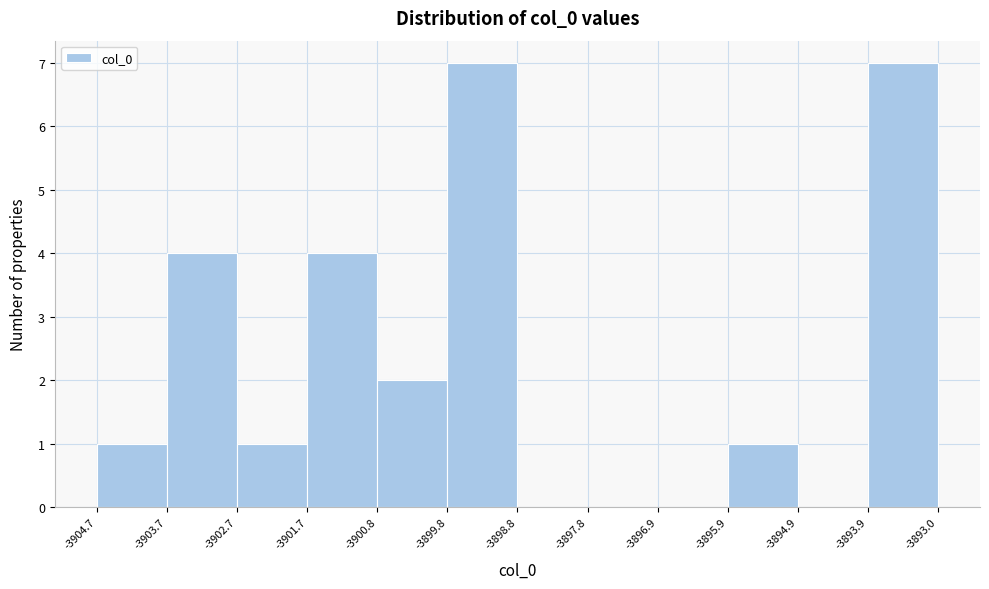

Reading left to right, list every bar in this chart as the range it spans on the x-axis followed by its height. The values are not printed on the chart, so give them approximately, as read against the axis.

-3904.7 to -3903.7: 1
-3903.7 to -3902.7: 4
-3902.7 to -3901.7: 1
-3901.7 to -3900.8: 4
-3900.8 to -3899.8: 2
-3899.8 to -3898.8: 7
-3898.8 to -3897.8: 0
-3897.8 to -3896.9: 0
-3896.9 to -3895.9: 0
-3895.9 to -3894.9: 1
-3894.9 to -3893.9: 0
-3893.9 to -3893.0: 7